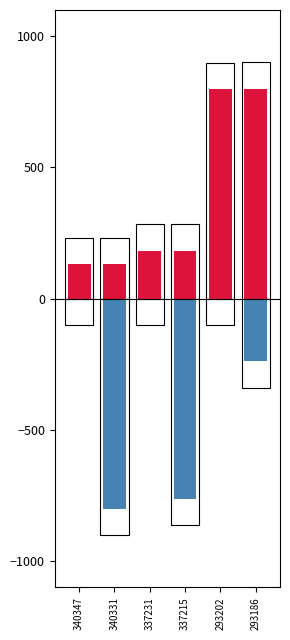

Which series changed the most between 340331 and 293202?

Nonce